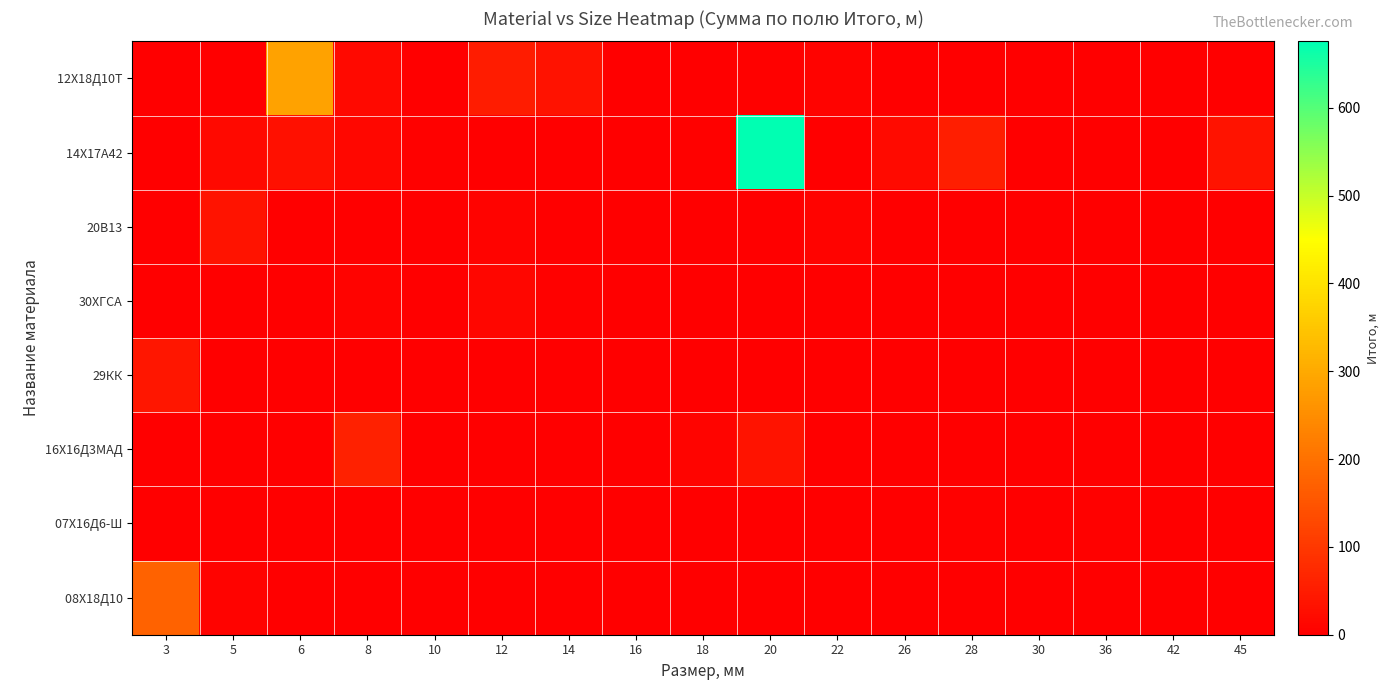

At 16, list the series in order from largest to smallest.

14Х17А42, 12Х18Д10Т, 20В13, 30ХГСА, 29КК, 16Х16Д3МАД, 07Х16Д6-Ш, 08Х18Д10